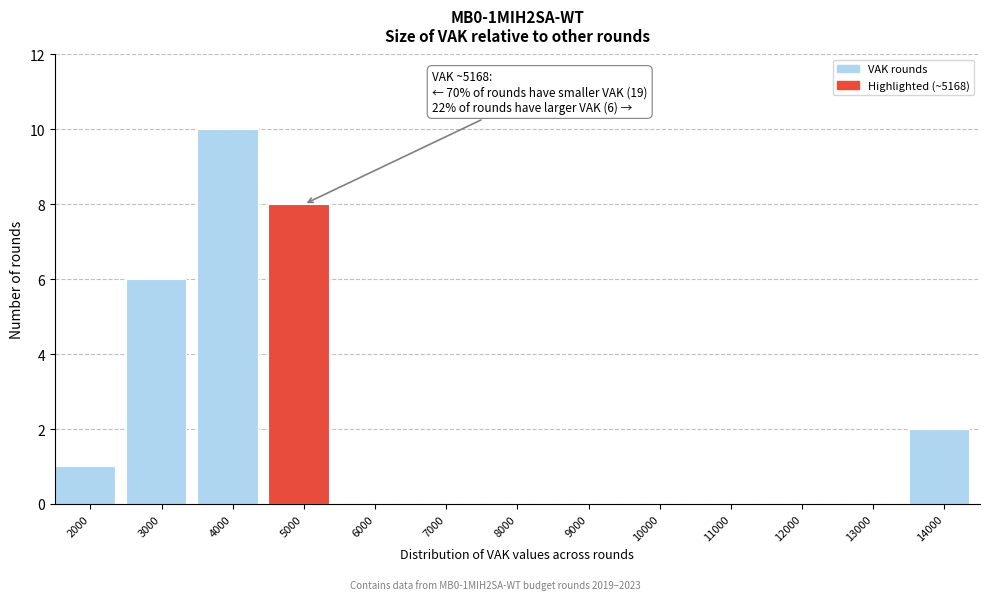

Reading right to left, what are all the values shown in this chart?

14000=2	13000=0	12000=0	11000=0	10000=0	9000=0	8000=0	7000=0	6000=0	5000=8	4000=10	3000=6	2000=1